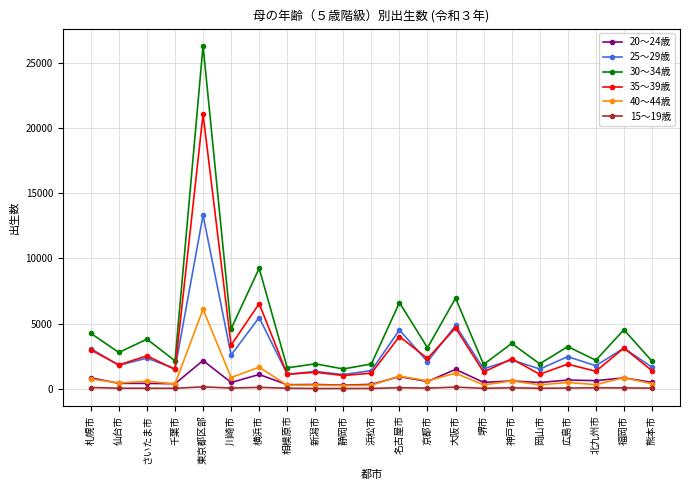

In 40～44歳, how many points are lower than both neighbors (excluding endpoints)?

9